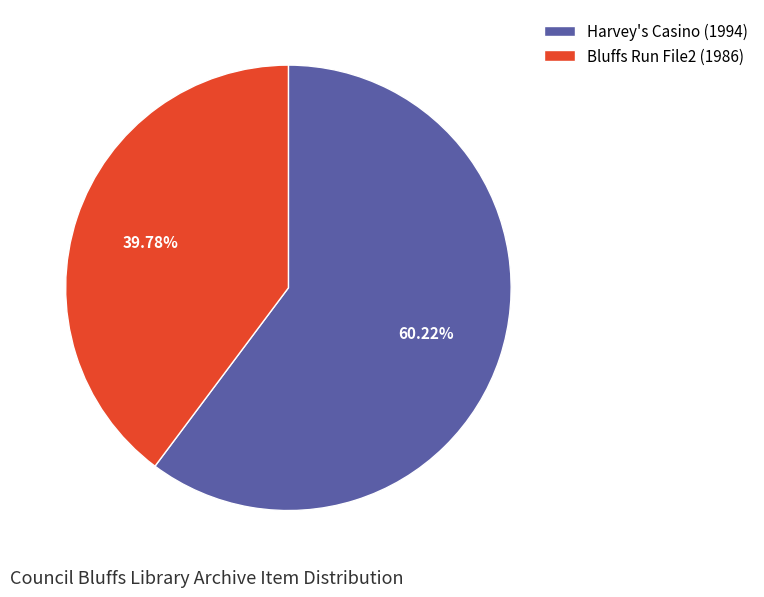

Which slice represents more than half of the pie?

Harvey's Casino (1994)